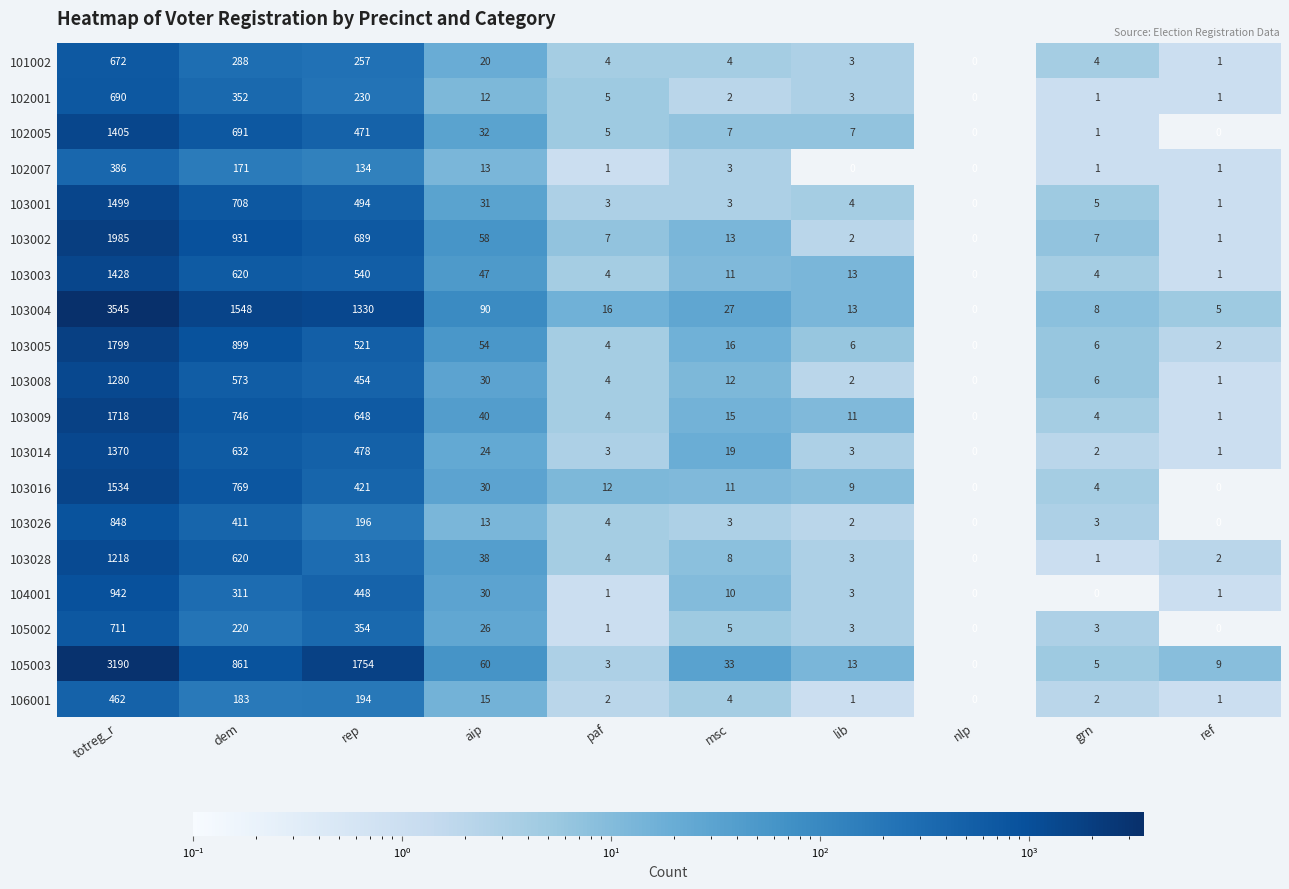

What is the greatest value displayed?

3545